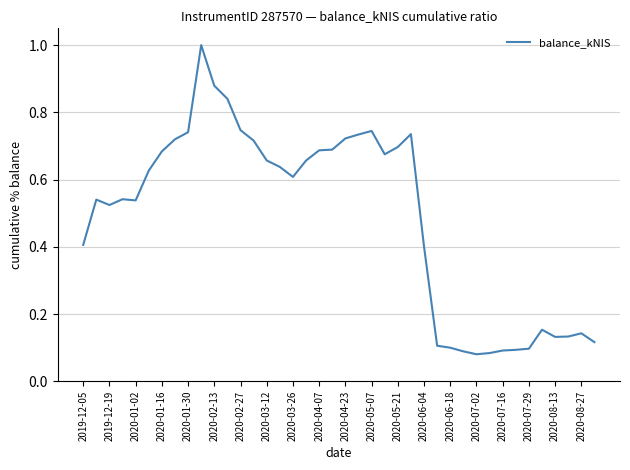

What is the greatest value displayed?

1.0